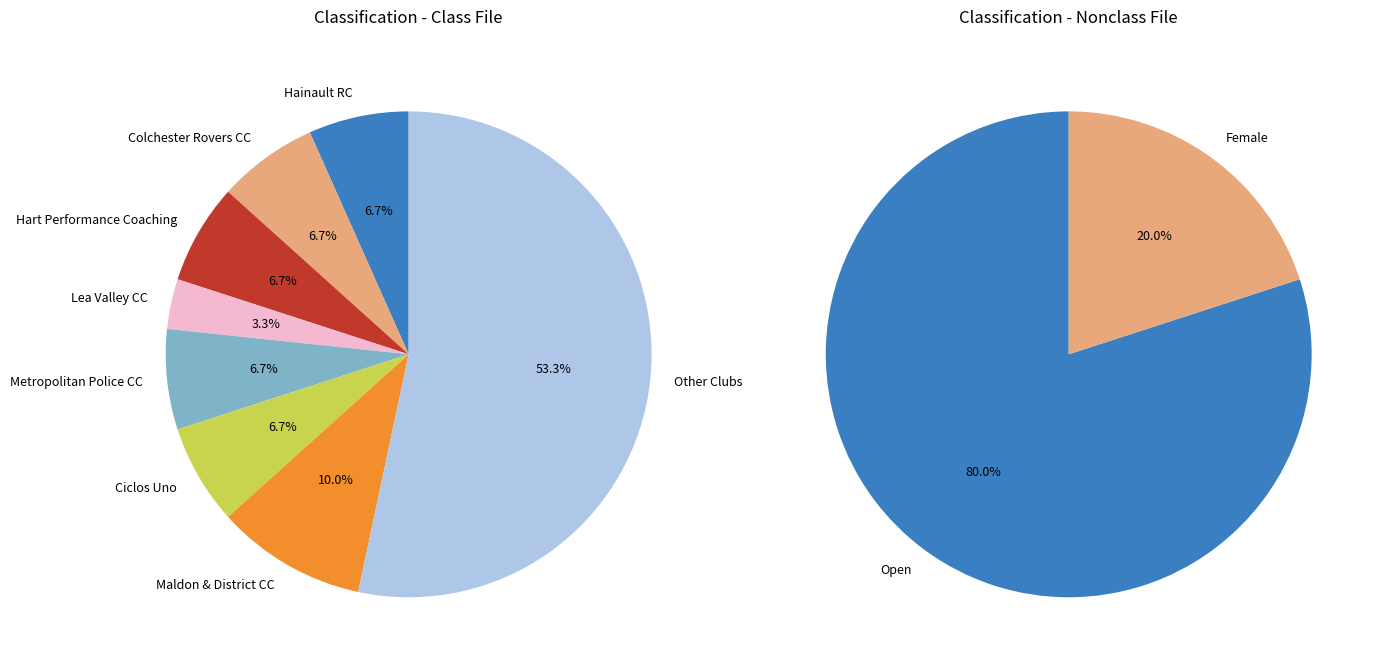

To the nearest percent, what is the difference between the Open and Female slice percentages?

60%